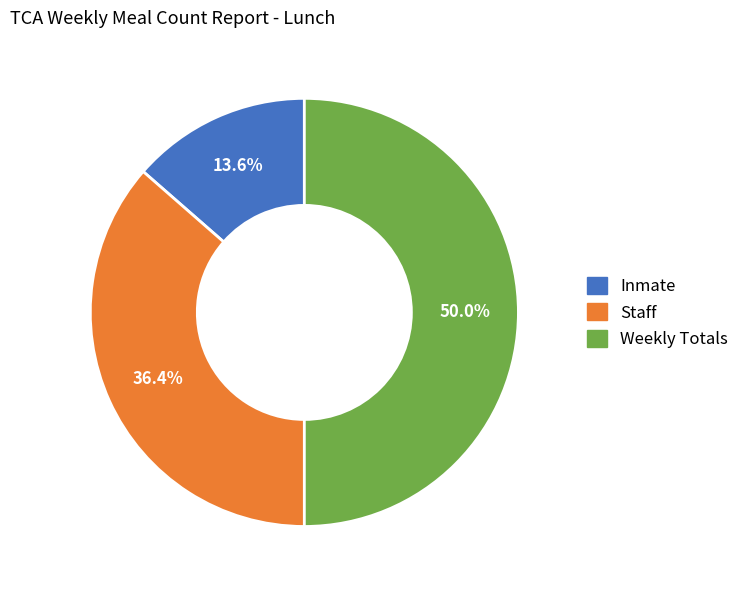

True or false: Inmate accounts for 14% of the total.

True